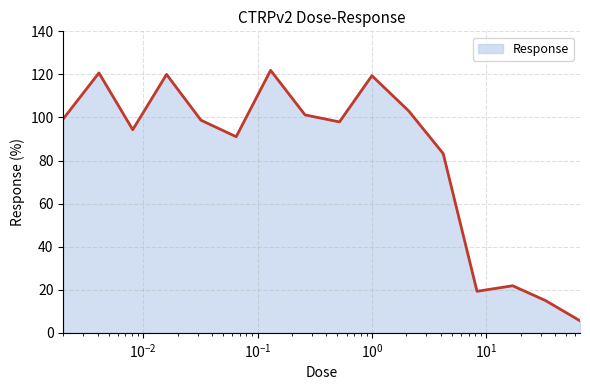

What is the difference between the maximum and minimum values?

116.3